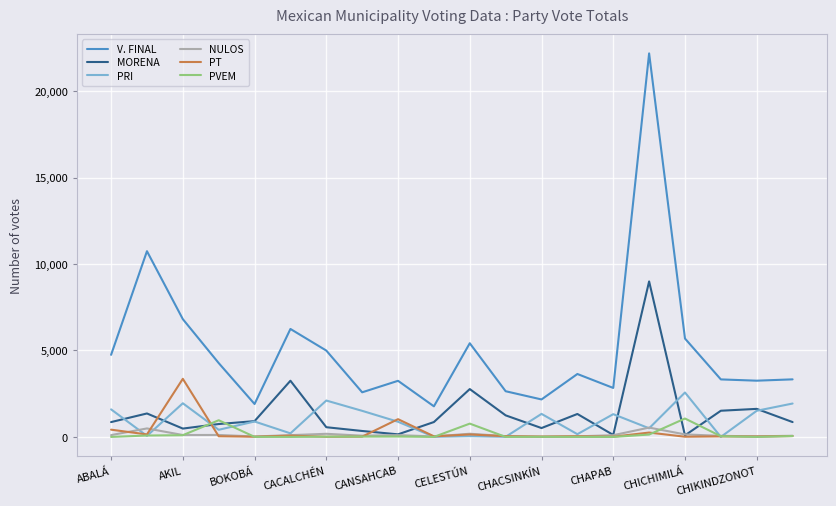

Which series has the widest spread of values?

V. FINAL